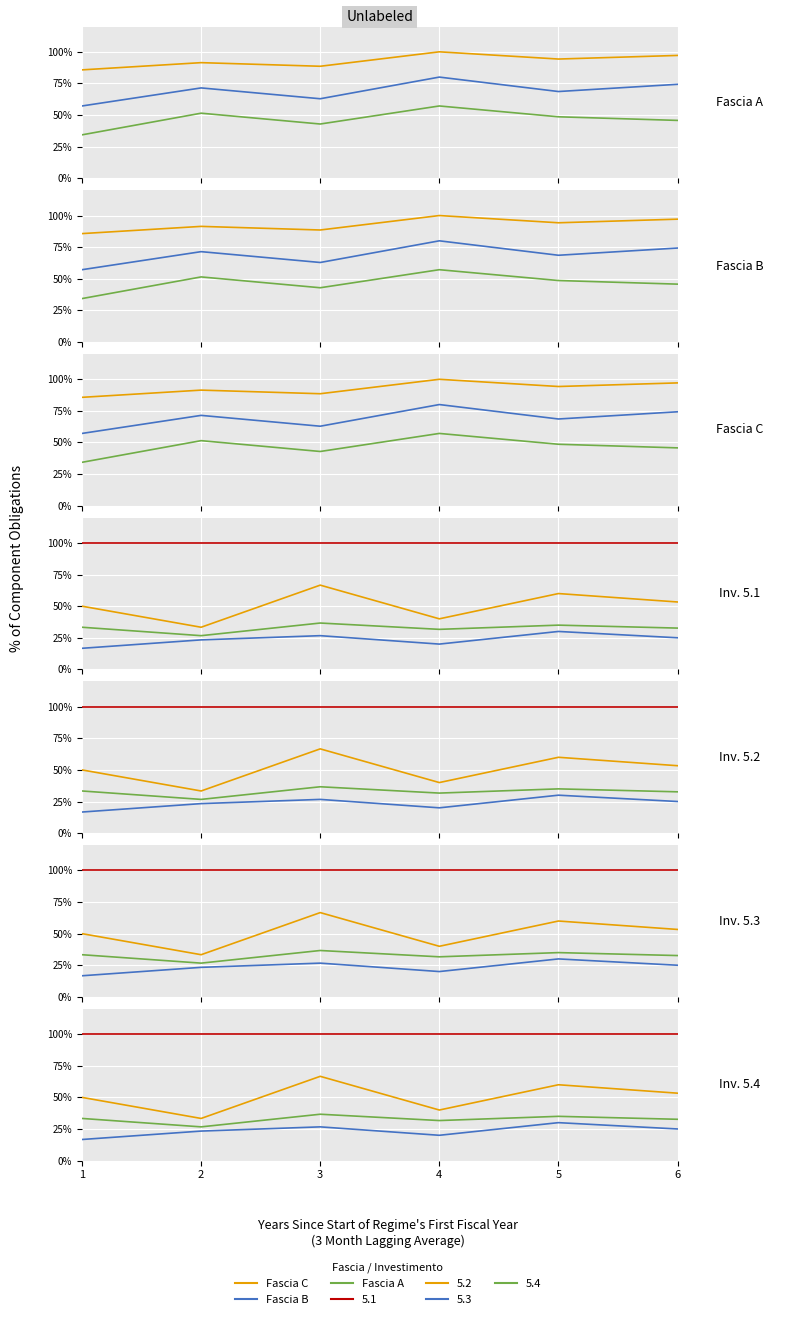

At which category does Fascia B reach its first local valley?

1.0